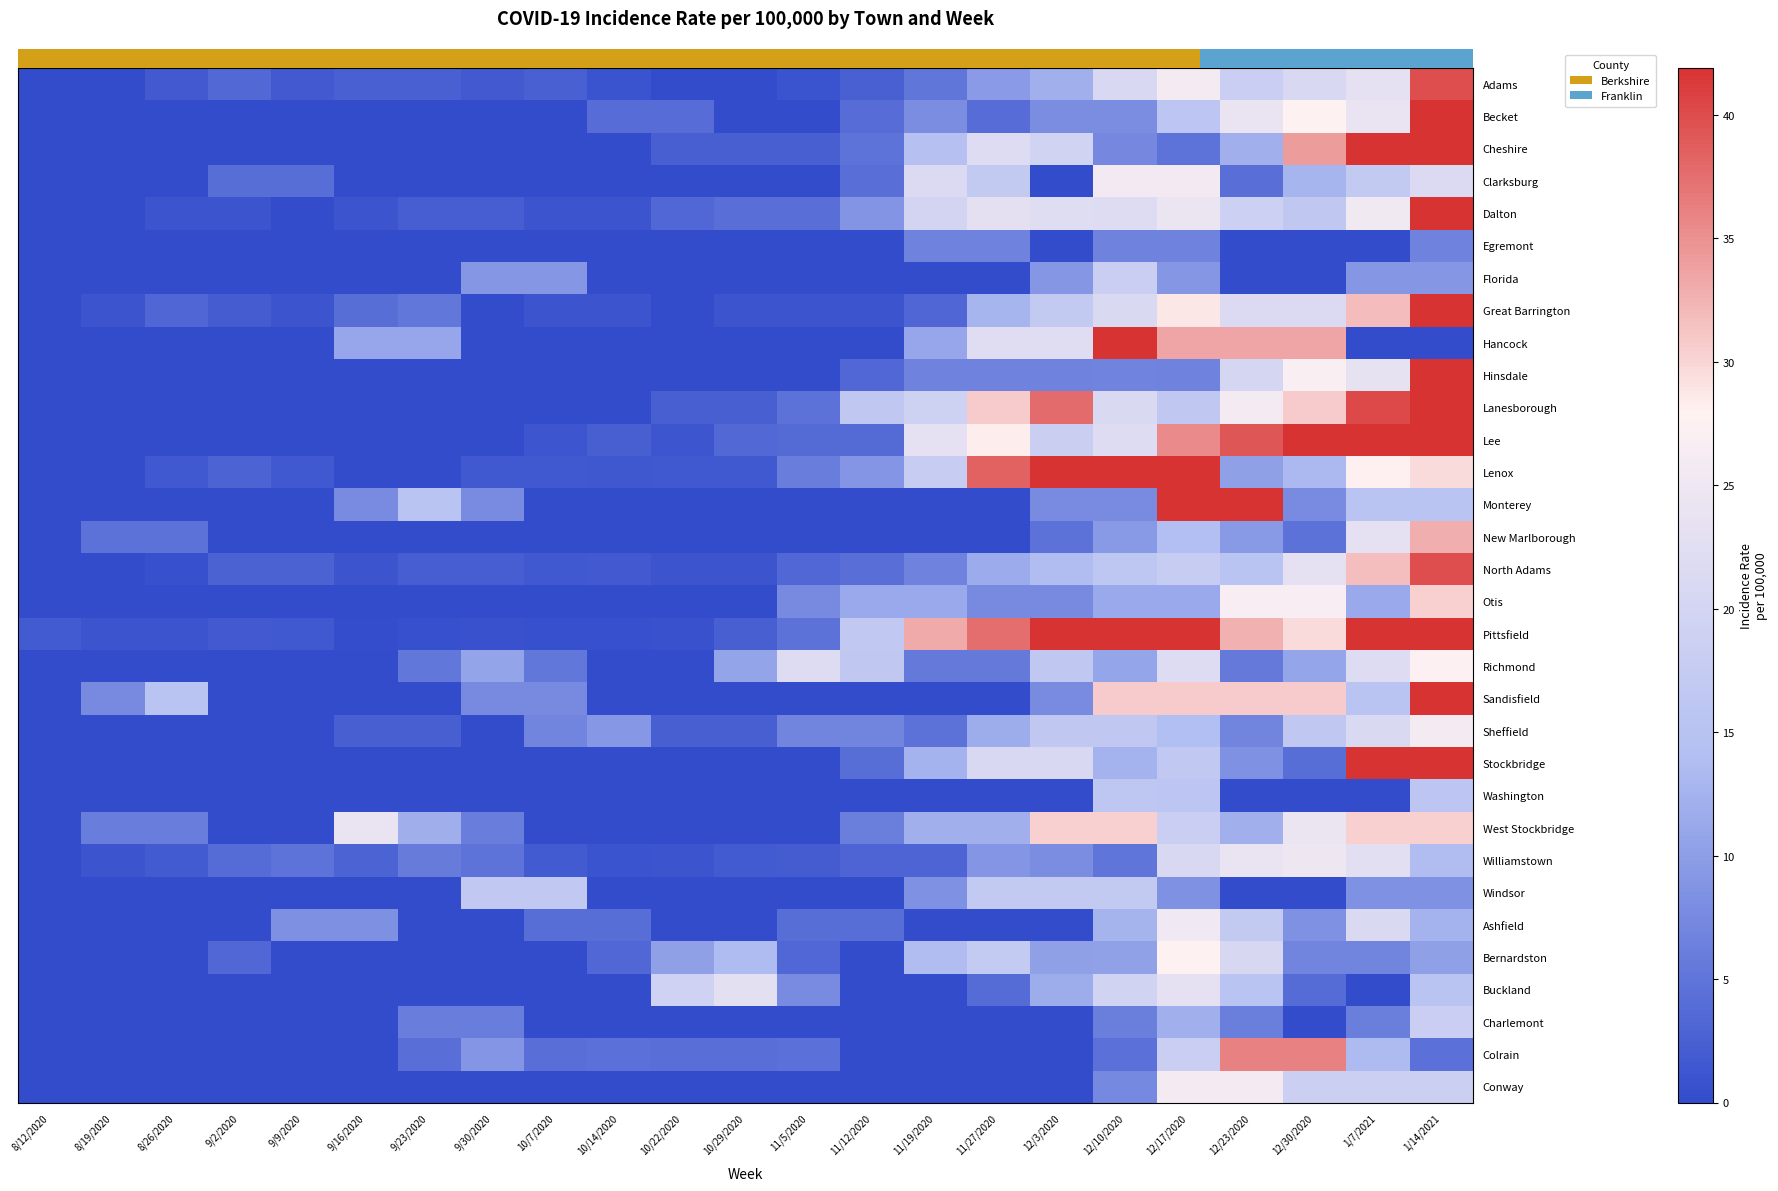

What is the spread (max minus min) of values at 10/7/2020?

16.7